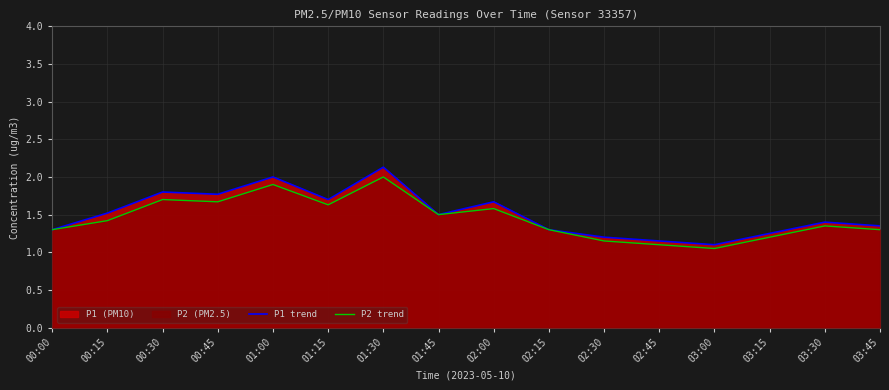

What is the greatest value displayed?

2.1